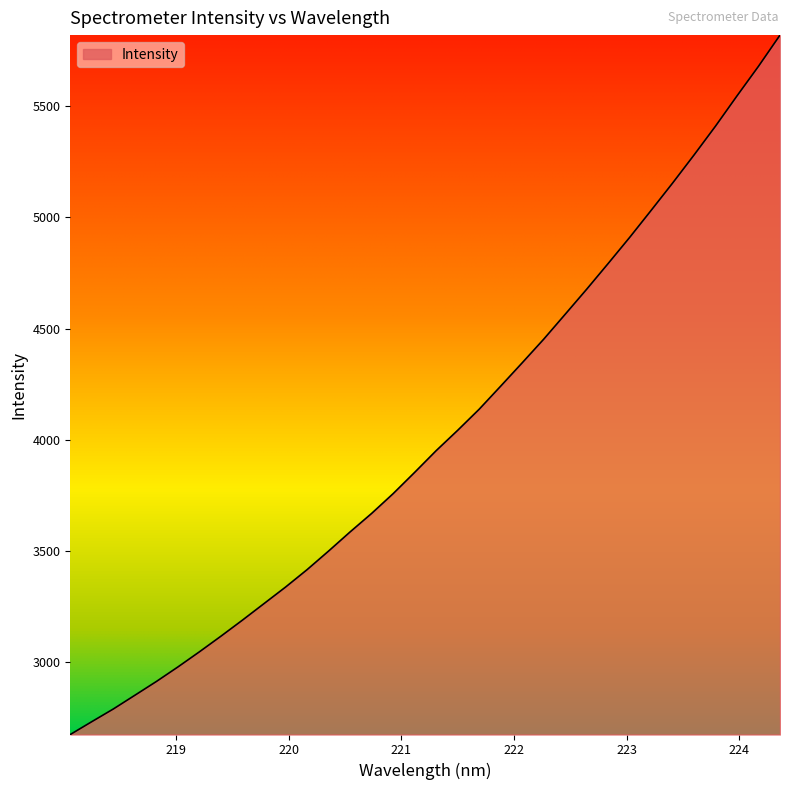

What is the label of the 21st point from the right?

220.5444